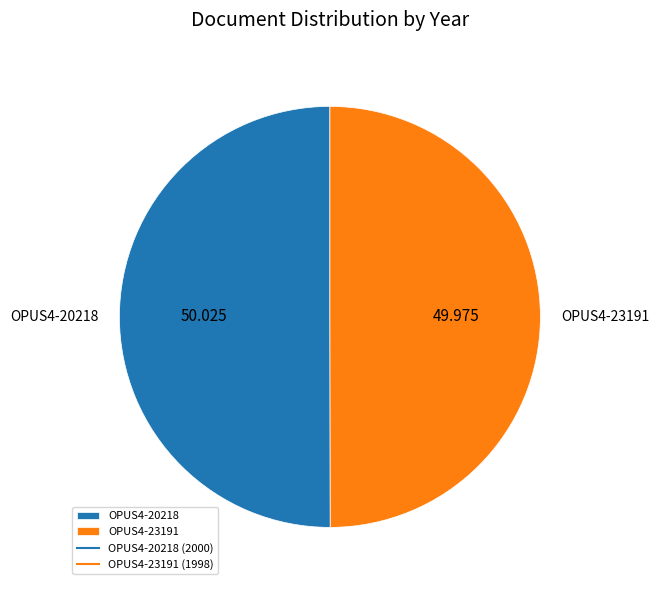

The OPUS4-20218 slice represents 50% of the pie. True or false?

True